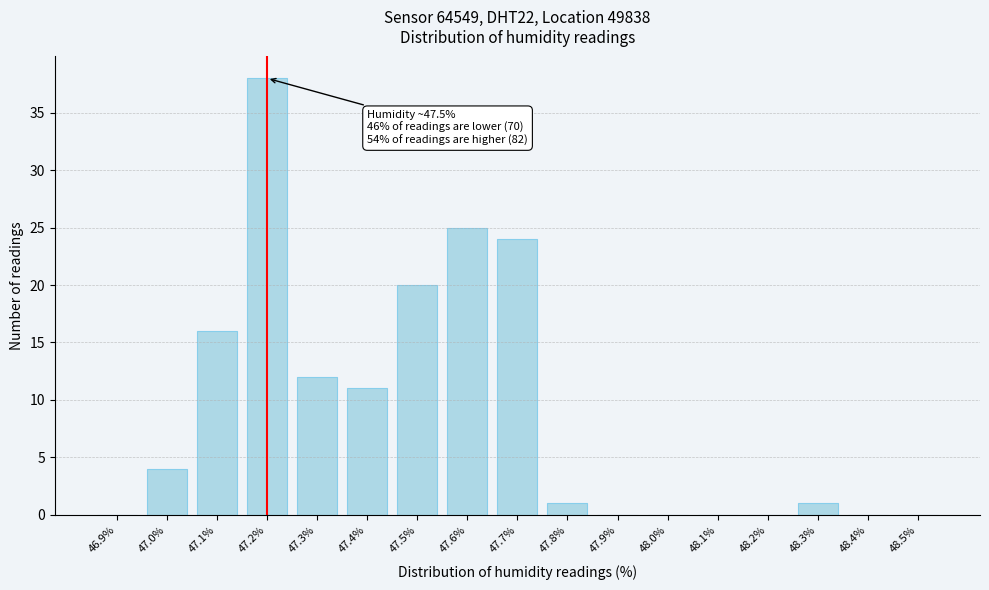

Reading right to left, what are all the values shown in this chart?

48.5%=0	48.4%=0	48.3%=1	48.2%=0	48.1%=0	48.0%=0	47.9%=0	47.8%=1	47.7%=24	47.6%=25	47.5%=20	47.4%=11	47.3%=12	47.2%=38	47.1%=16	47.0%=4	46.9%=0